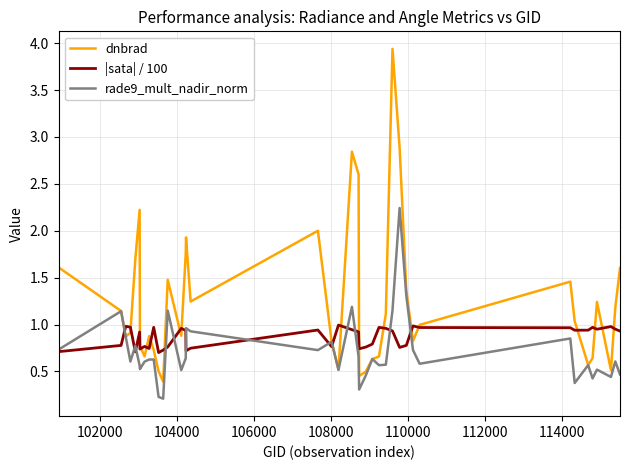

What is the lowest value of the dnbrad series?

0.4